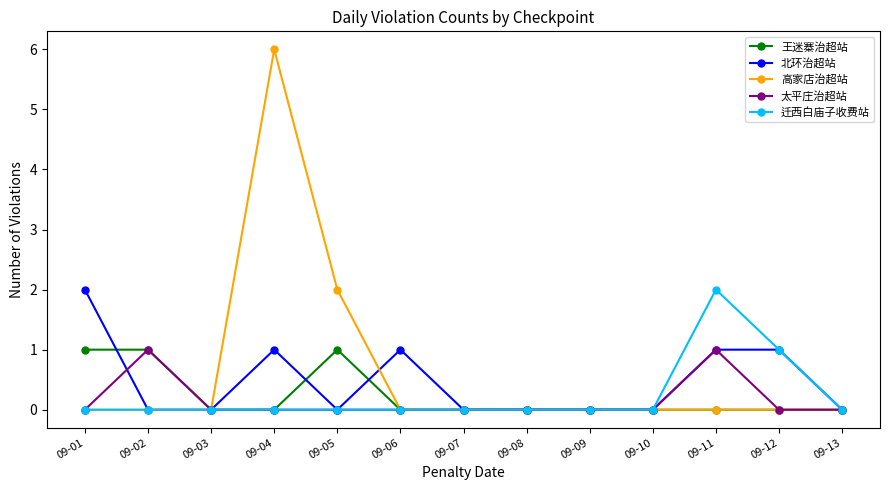

Which series has the widest spread of values?

高家店治超站